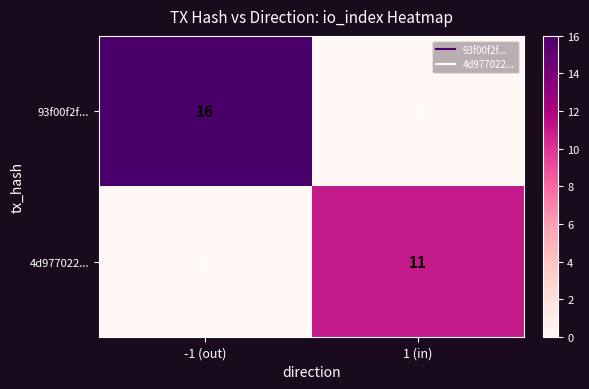

What is the sum of all 4d977022... values?

11